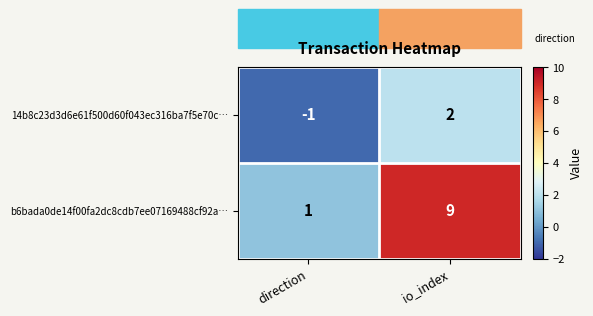

Is it true that 14b8c23d3d6e61f500d60f043ec316ba7f5e70c… equals 2 at io_index?

True